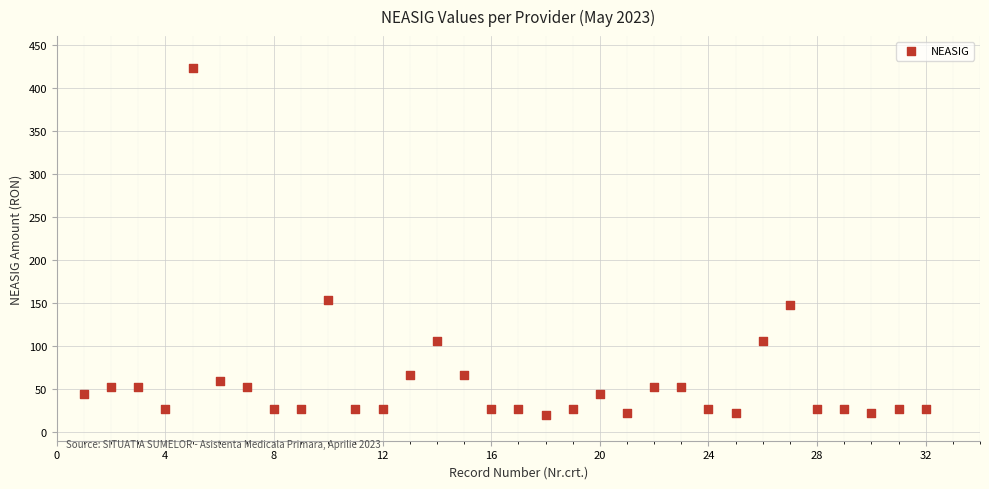

What Y value in the scatter plot is closest to 221?

154.0